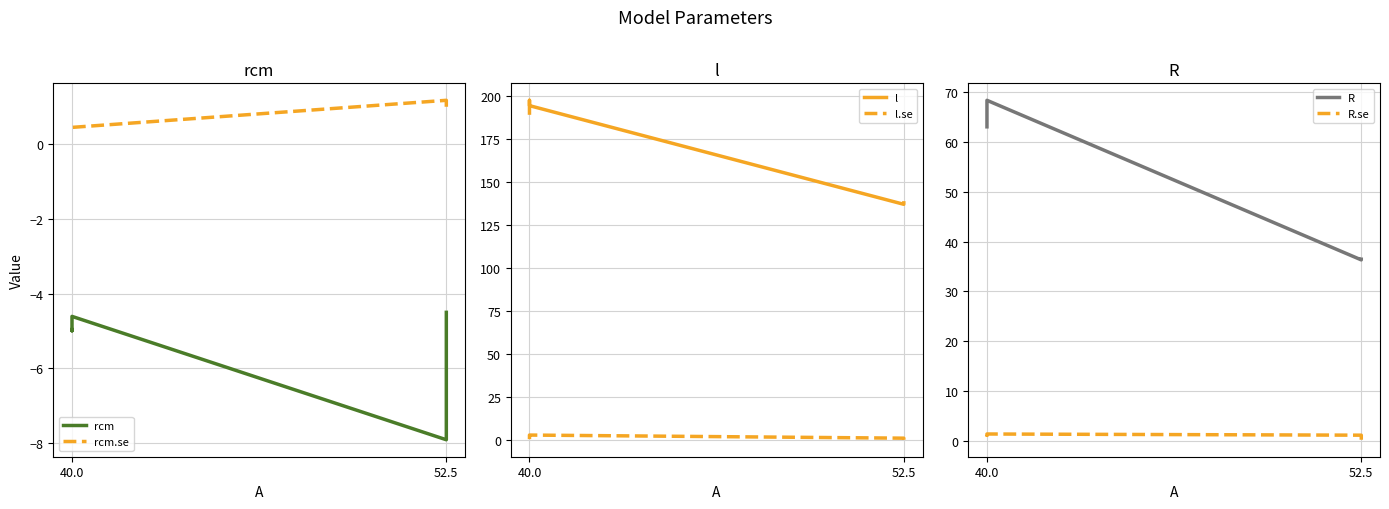

How many lines are shown in the chart?

6